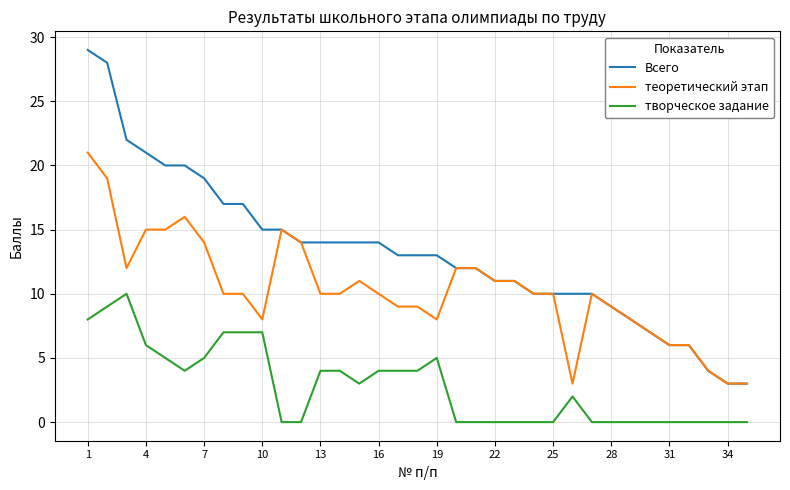

At how many categories does at least one series exceed 16?

9